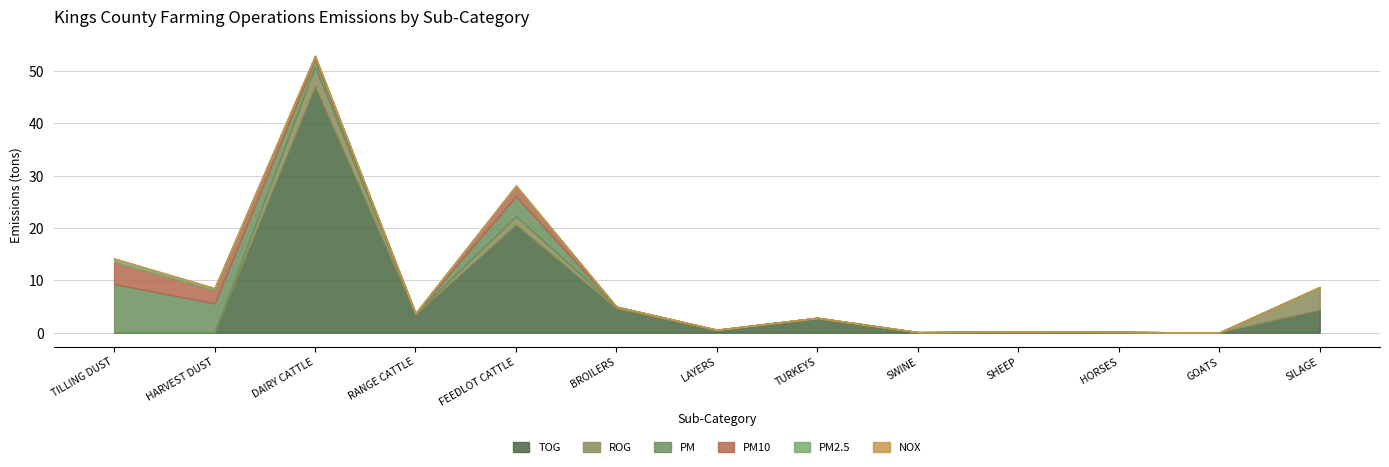

Reading right to left, what are all the values shown in this chart?

TOG: SILAGE=4.4	GOATS=0.0	HORSES=0.1	SHEEP=0.2	SWINE=0.1	TURKEYS=2.6	LAYERS=0.5	BROILERS=4.6	FEEDLOT CATTLE=20.6	RANGE CATTLE=3.4	DAIRY CATTLE=47.1	HARVEST DUST=0.0	TILLING DUST=0.0
ROG: SILAGE=4.4	GOATS=0.0	HORSES=0.0	SHEEP=0.0	SWINE=0.0	TURKEYS=0.2	LAYERS=0.0	BROILERS=0.4	FEEDLOT CATTLE=1.6	RANGE CATTLE=0.3	DAIRY CATTLE=3.8	HARVEST DUST=0.0	TILLING DUST=0.0
PM: SILAGE=0.0	GOATS=0.0	HORSES=0.0	SHEEP=0.0	SWINE=0.0	TURKEYS=0.0	LAYERS=0.0	BROILERS=0.0	FEEDLOT CATTLE=3.8	RANGE CATTLE=0.0	DAIRY CATTLE=1.4	HARVEST DUST=5.6	TILLING DUST=9.3
PM10: SILAGE=0.0	GOATS=0.0	HORSES=0.0	SHEEP=0.0	SWINE=0.0	TURKEYS=0.0	LAYERS=0.0	BROILERS=0.0	FEEDLOT CATTLE=1.8	RANGE CATTLE=0.0	DAIRY CATTLE=0.7	HARVEST DUST=2.5	TILLING DUST=4.2
PM2.5: SILAGE=0.0	GOATS=0.0	HORSES=0.0	SHEEP=0.0	SWINE=0.0	TURKEYS=0.0	LAYERS=0.0	BROILERS=0.0	FEEDLOT CATTLE=0.2	RANGE CATTLE=0.0	DAIRY CATTLE=0.1	HARVEST DUST=0.4	TILLING DUST=0.6
NOX: SILAGE=0.0	GOATS=0.0	HORSES=0.0	SHEEP=0.0	SWINE=0.0	TURKEYS=0.0	LAYERS=0.0	BROILERS=0.0	FEEDLOT CATTLE=0.0	RANGE CATTLE=0.0	DAIRY CATTLE=0.0	HARVEST DUST=0.0	TILLING DUST=0.0